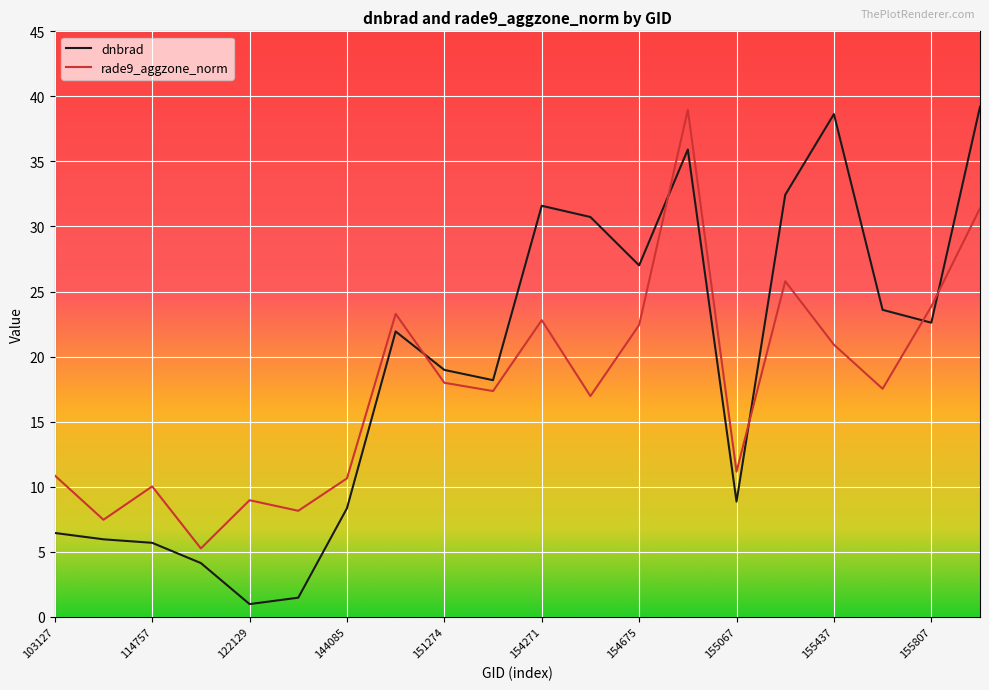

Which series has the widest spread of values?

dnbrad